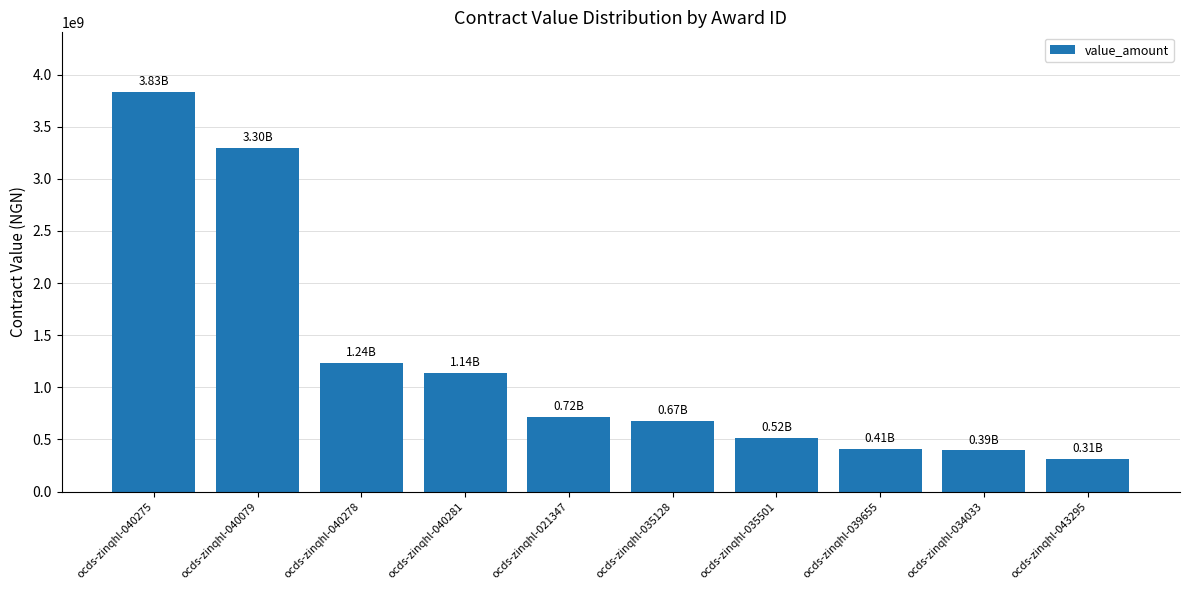

Count the number of data series in this chart.

1